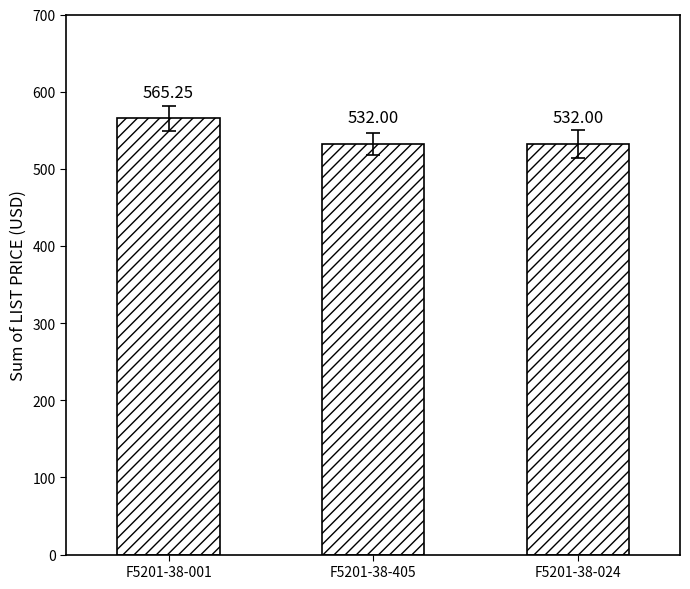

What is the average value?

543.1